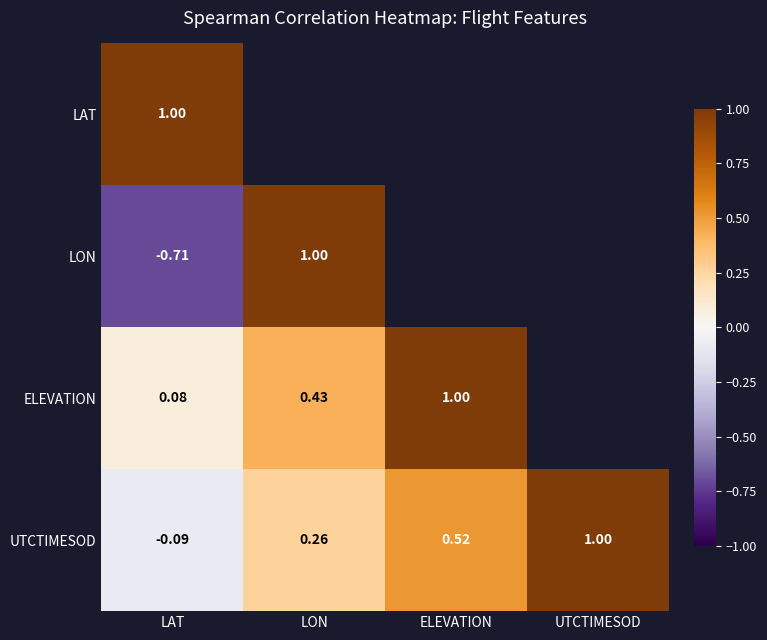

Between LON and UTCTIMESOD, which is larger?

UTCTIMESOD